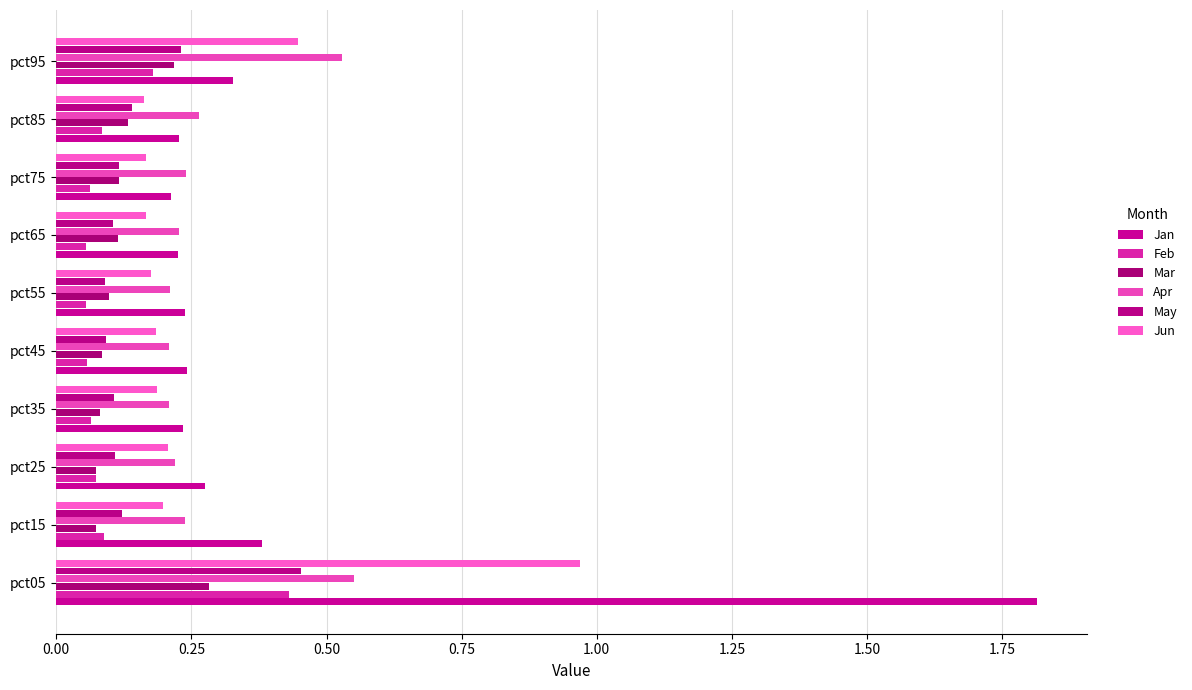

How many categories are shown in the chart?

10